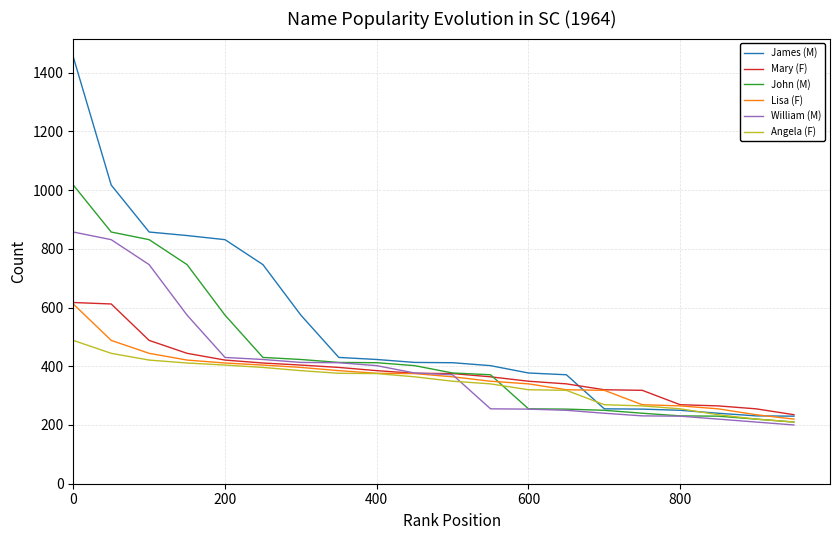

What is the maximum value shown in the chart?

1453